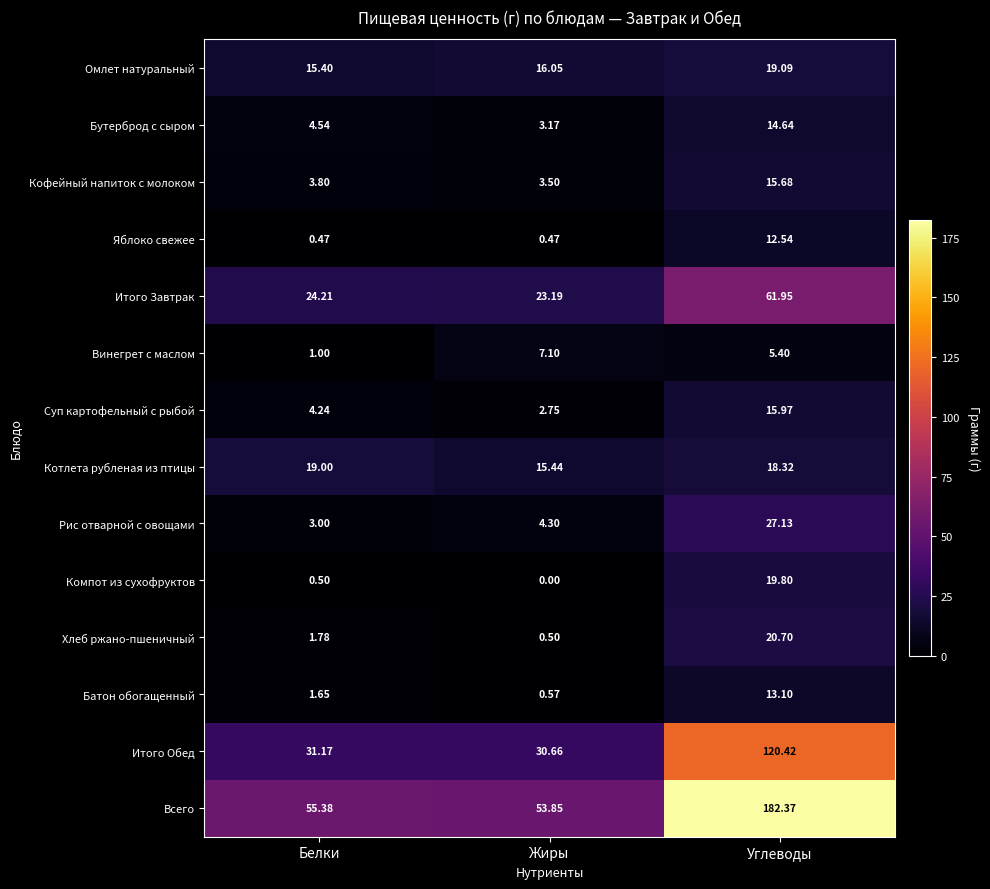

Is the value of Яблоко свежее at Белки greater than the value of Хлеб ржано-пшеничный at Жиры?

No